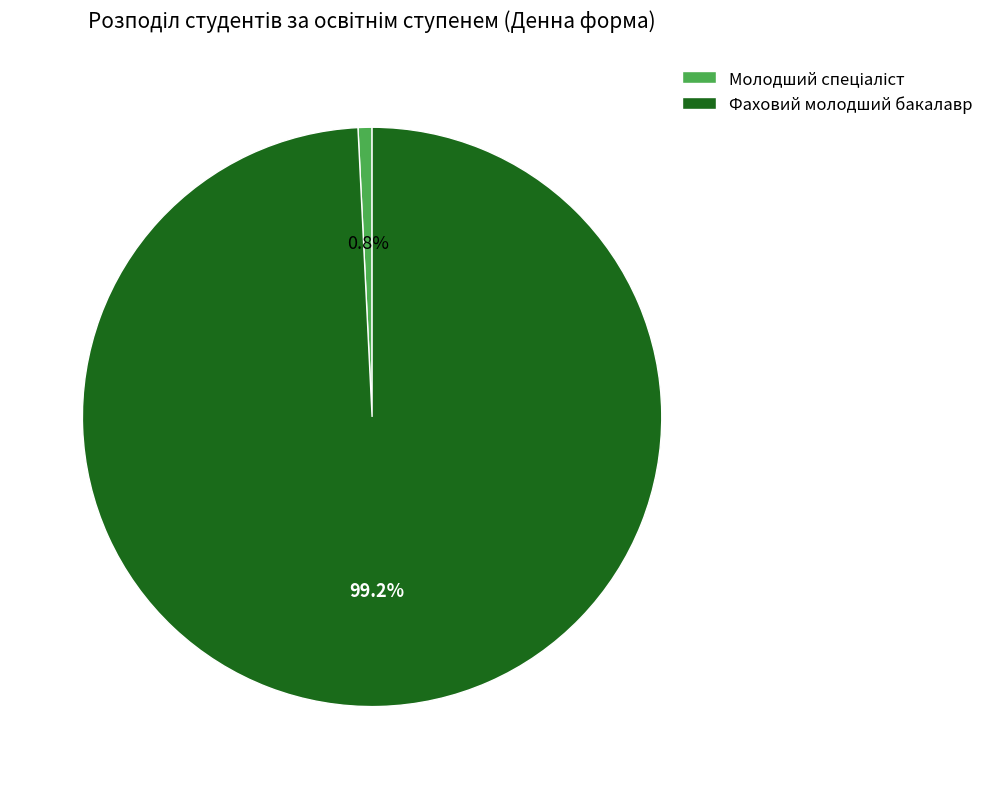

Does any single category account for the majority?

Yes